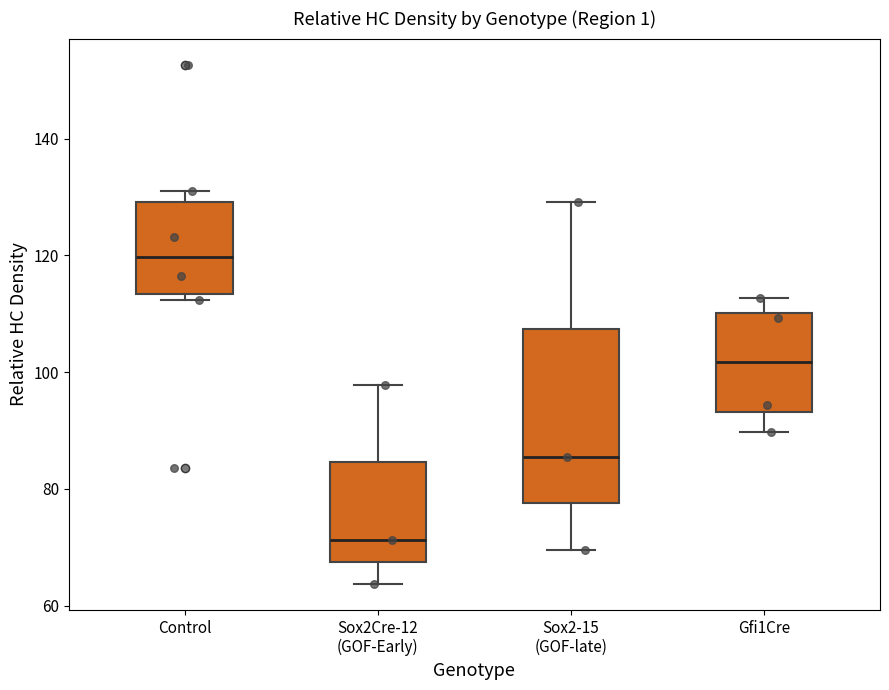

Which box's median line is the highest?

Control